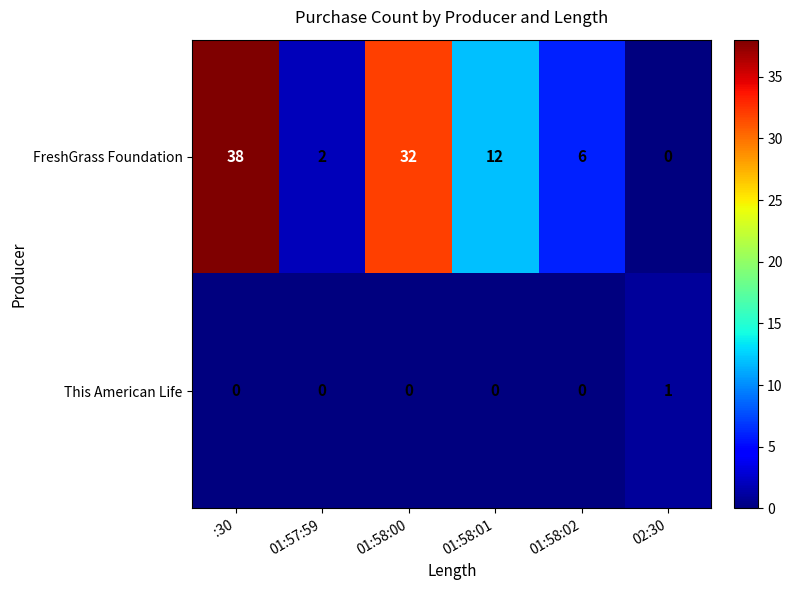

What is the maximum value shown in the chart?

38